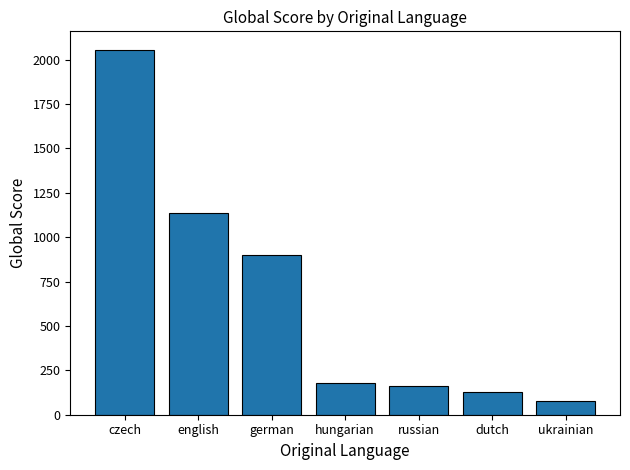

How many values are below 178?

3